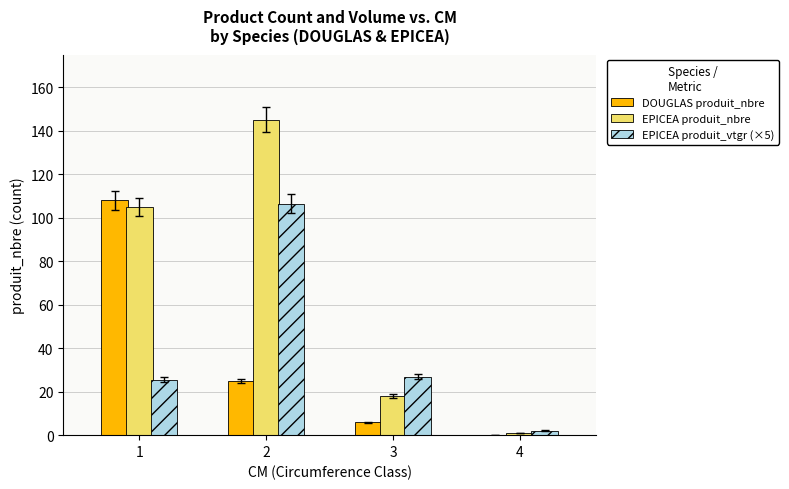

What is the maximum value for EPICEA produit_nbre?

145.0